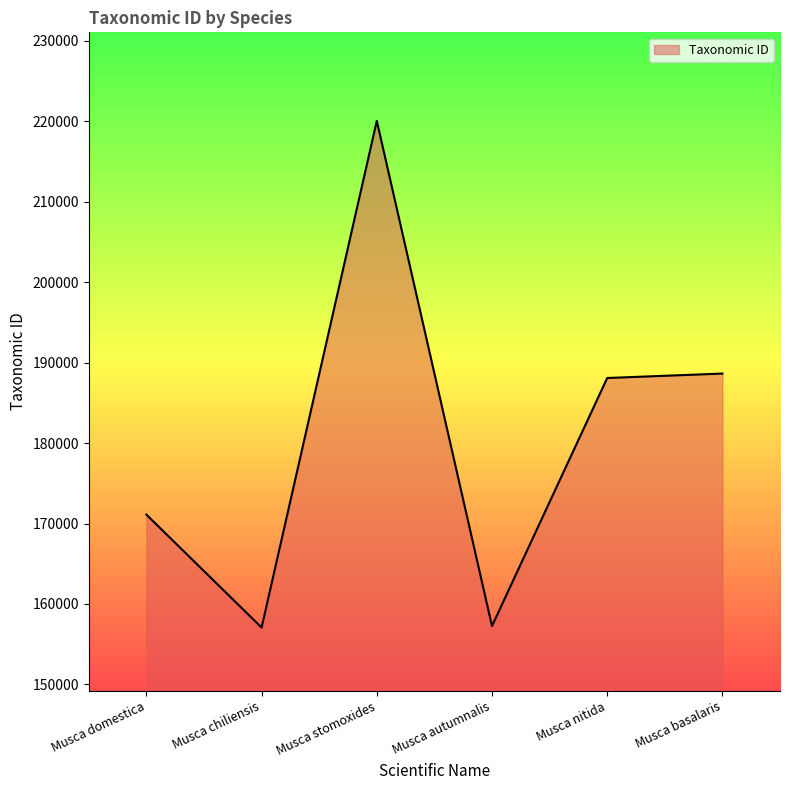

True or false: there are more than 0 points higher than both neighbors.

True